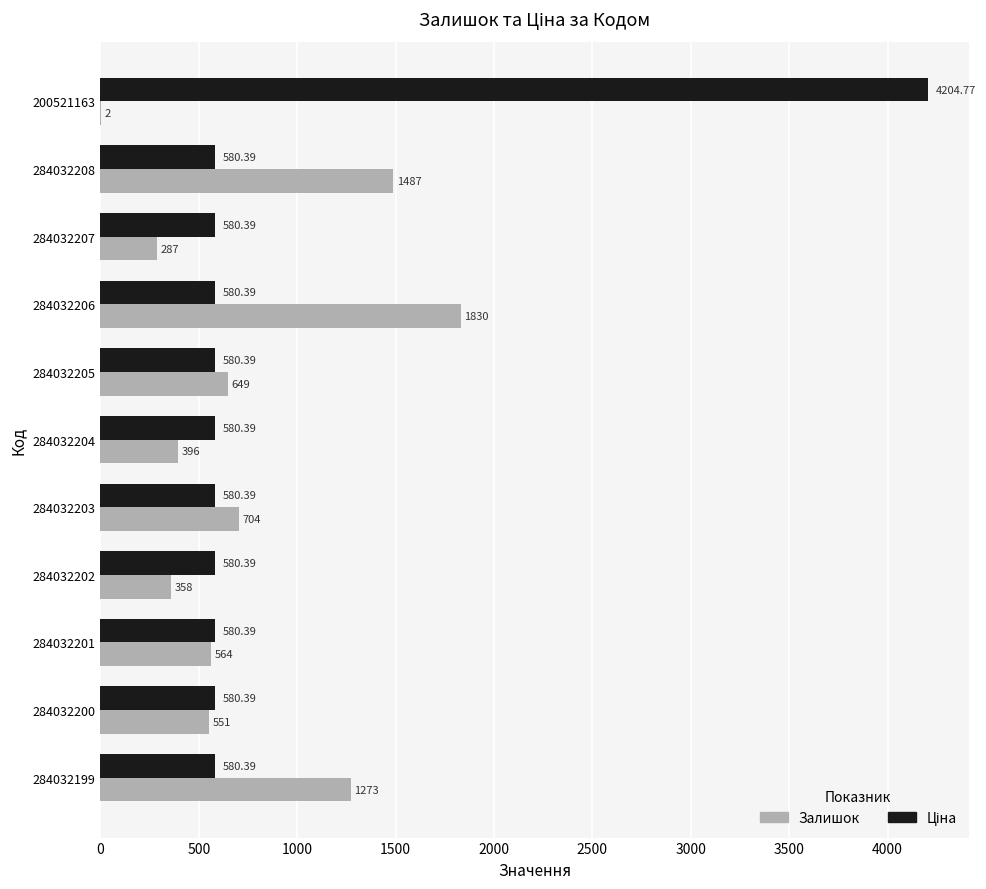

What is the sum of the Залишок values at 284032205 and 284032207?

936.0